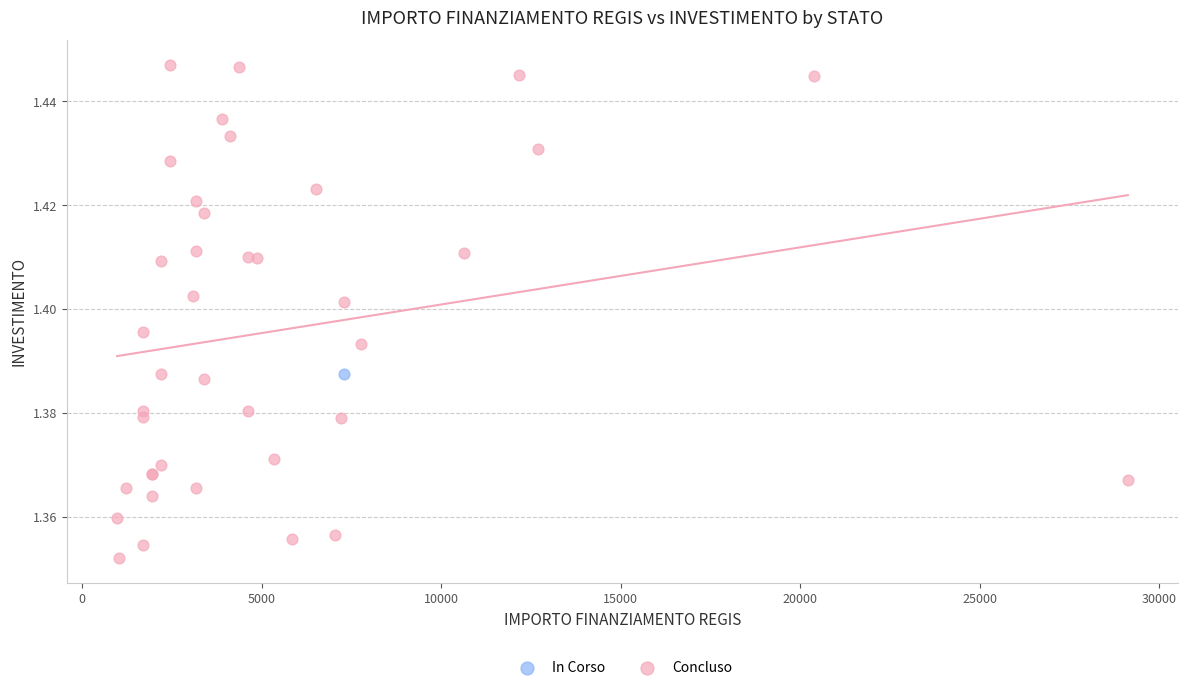

What are all the series names shown in the legend?

In Corso, Concluso